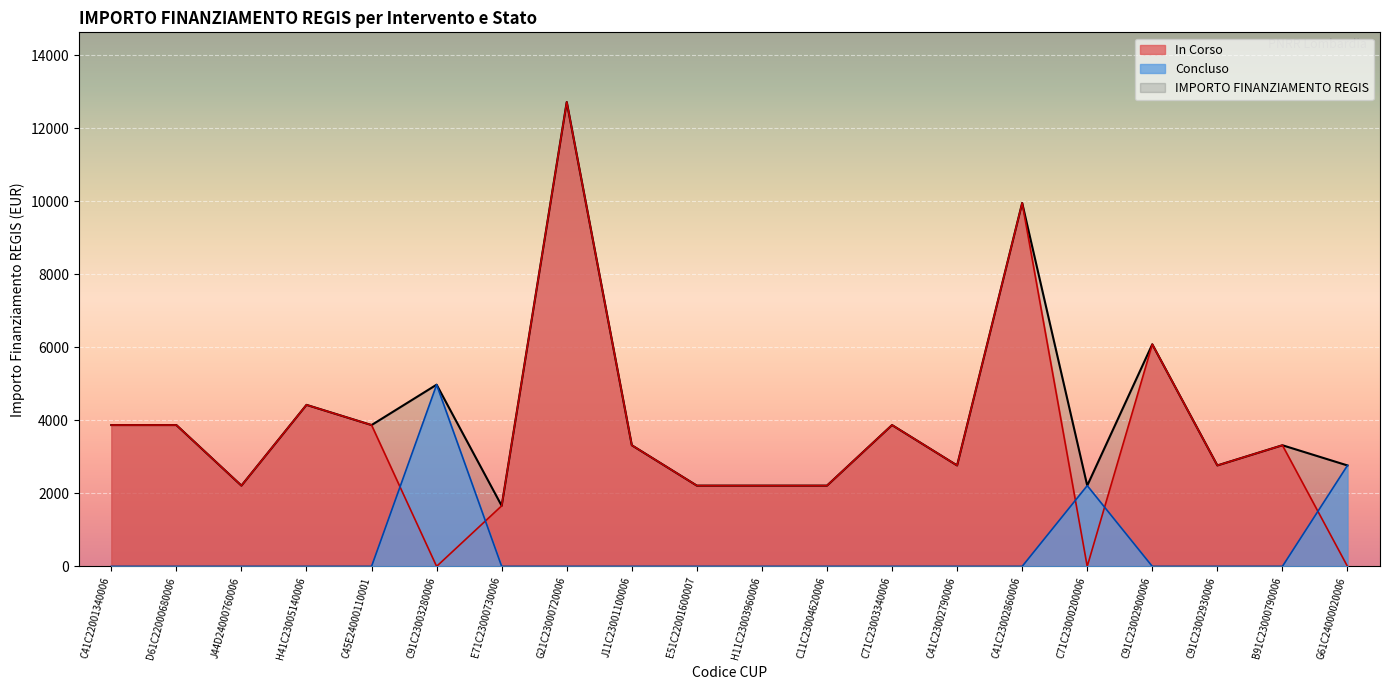

What are all the series names shown in the legend?

In Corso, Concluso, IMPORTO FINANZIAMENTO REGIS